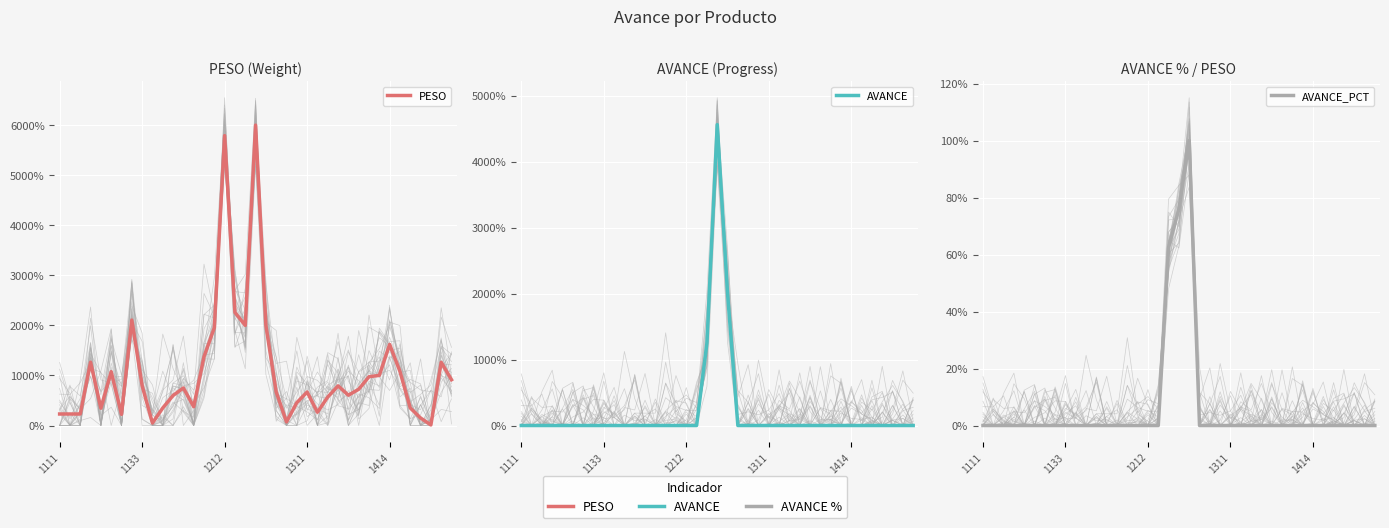

Does the chart display data point markers on the line(s)?

No